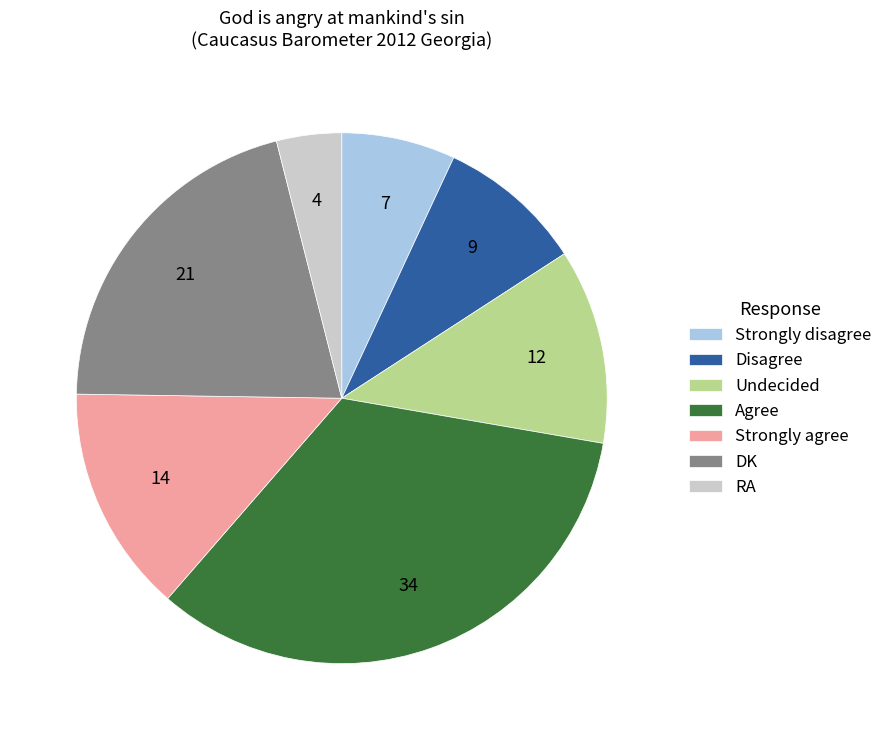

Rank the categories by value from highest to lowest.

Agree, DK, Strongly agree, Undecided, Disagree, Strongly disagree, RA